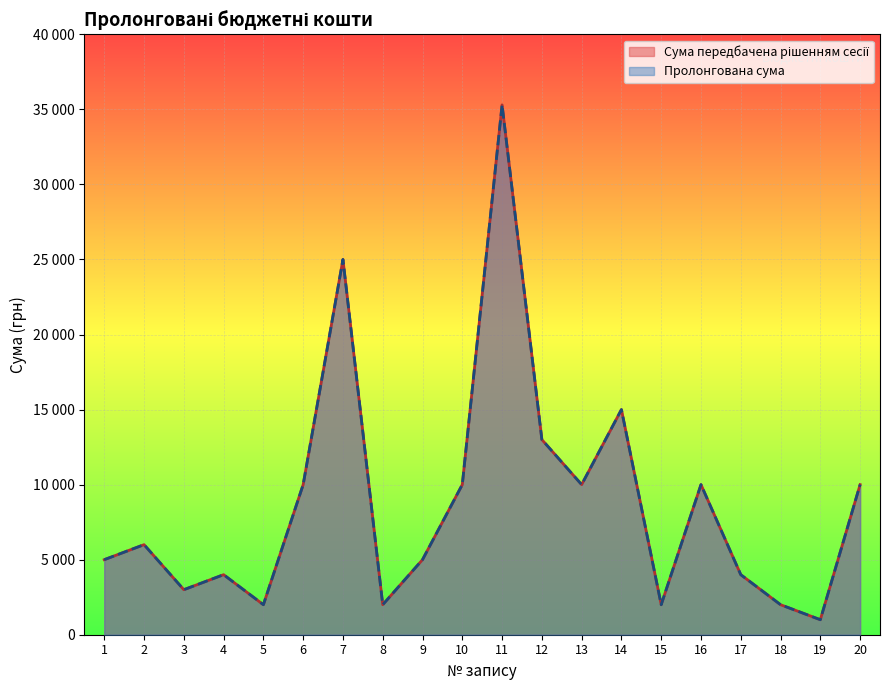

Rank the series at 13 from lowest to highest value.

Сума передбачена рішенням сесії, Пролонгована сума